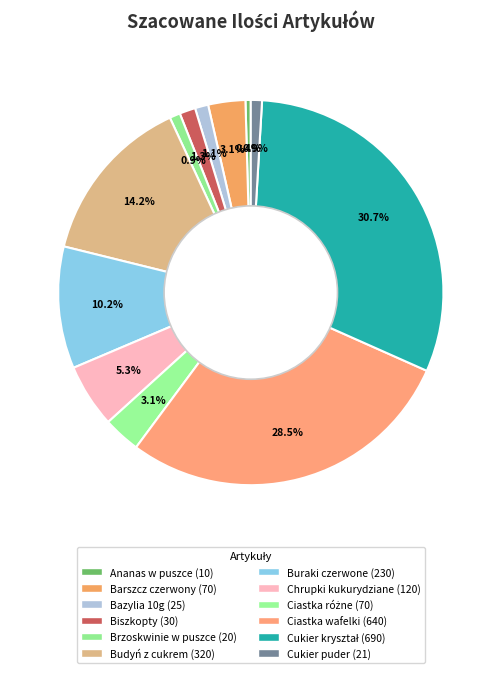

To the nearest percent, what is the difference between the Biszkopty and Buraki czerwone slice percentages?

9%